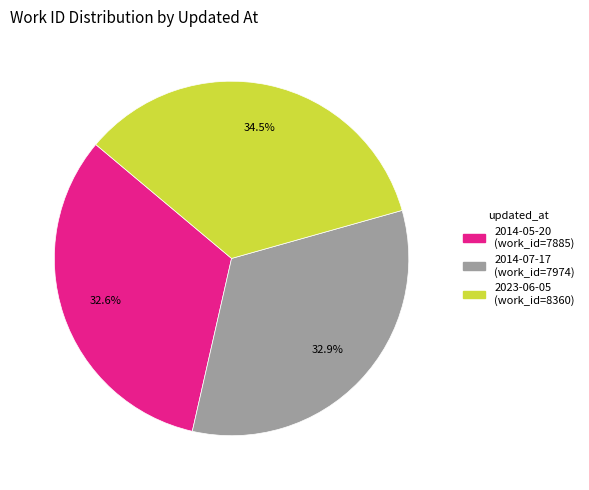

Does any single category account for the majority?

No